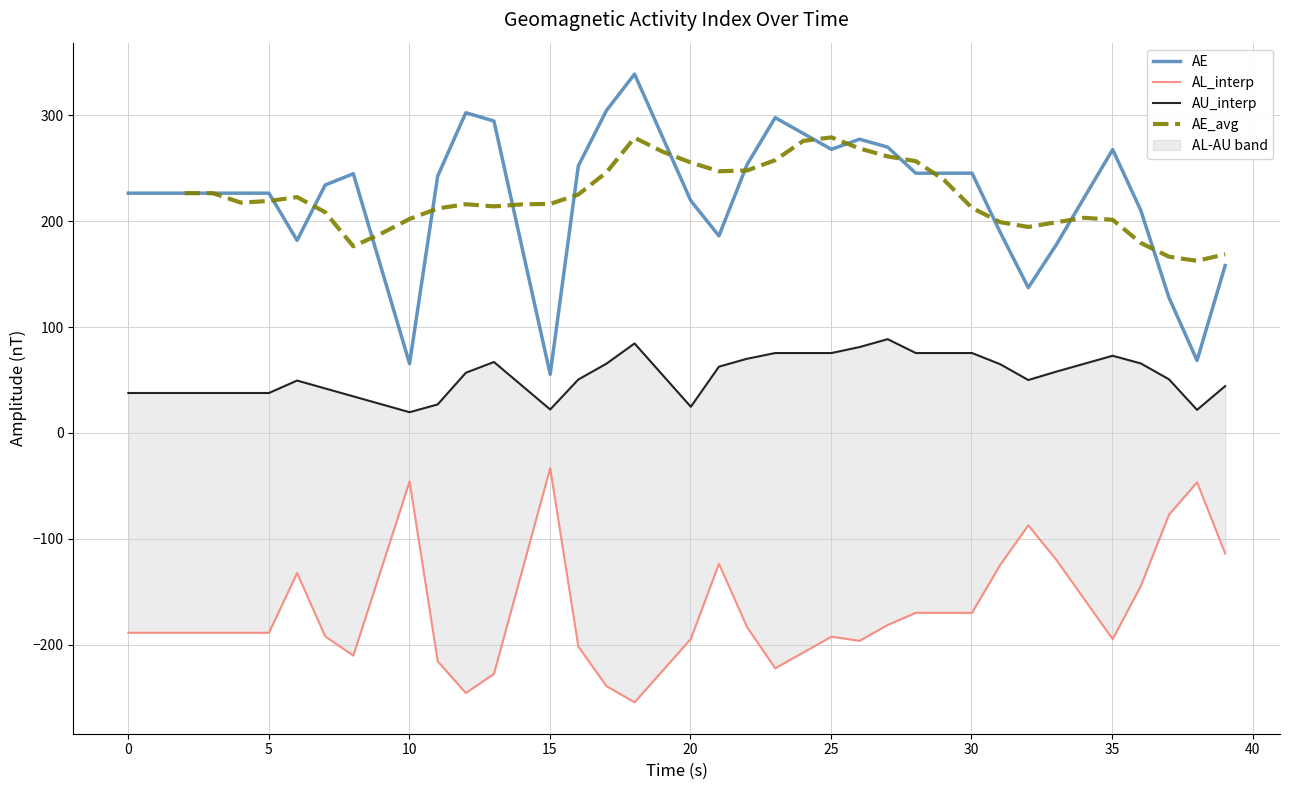

What is the highest value of the AE series?

338.9